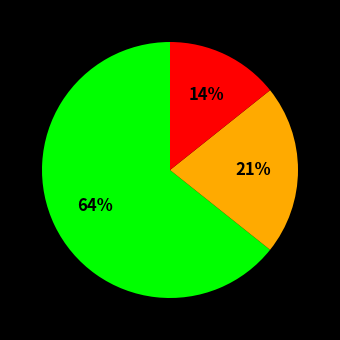

Is there a majority slice in this chart?

Yes